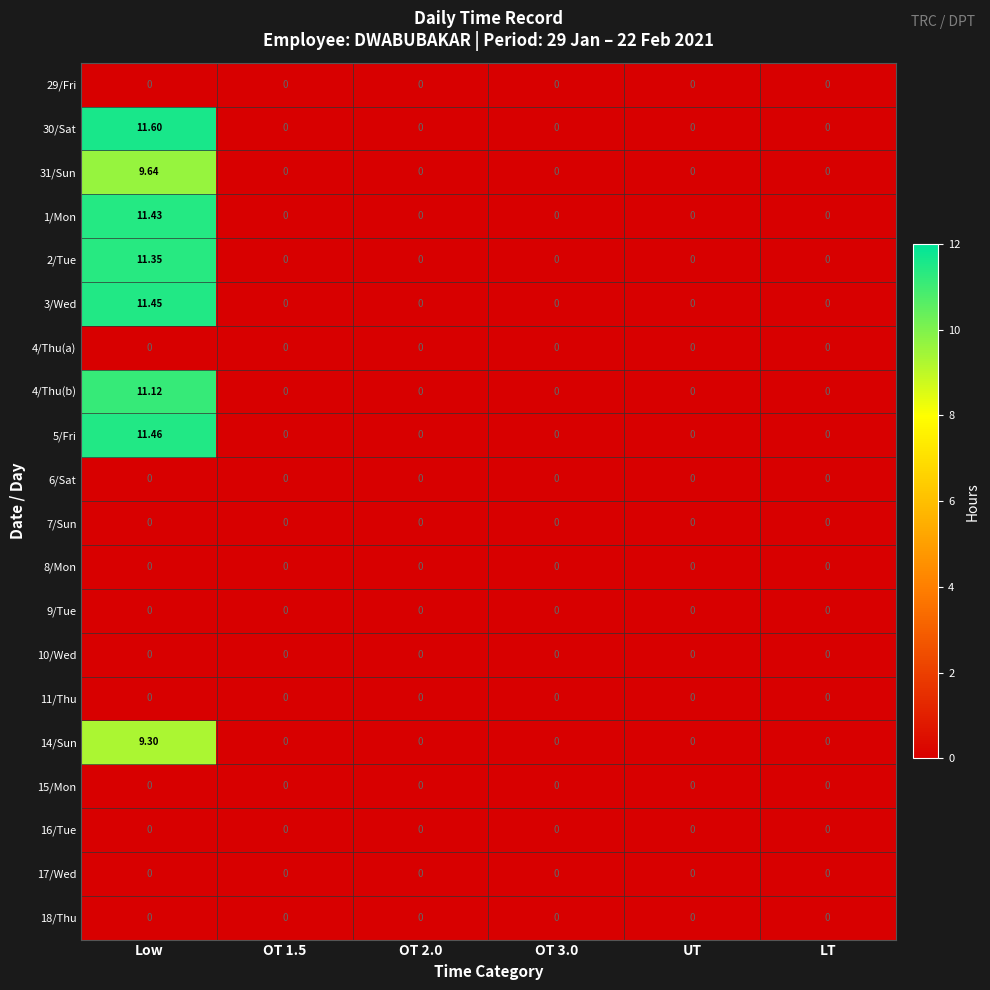

At which category is the sum across all series the highest?

Low